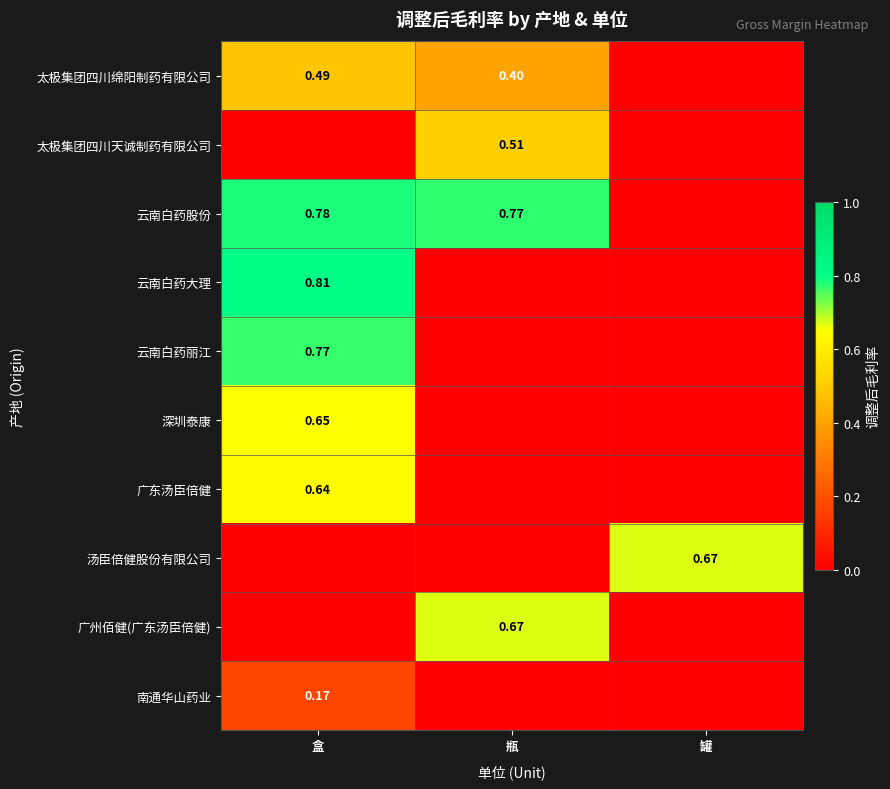

Where is 南通华山药业 nearest to the value 0?

瓶